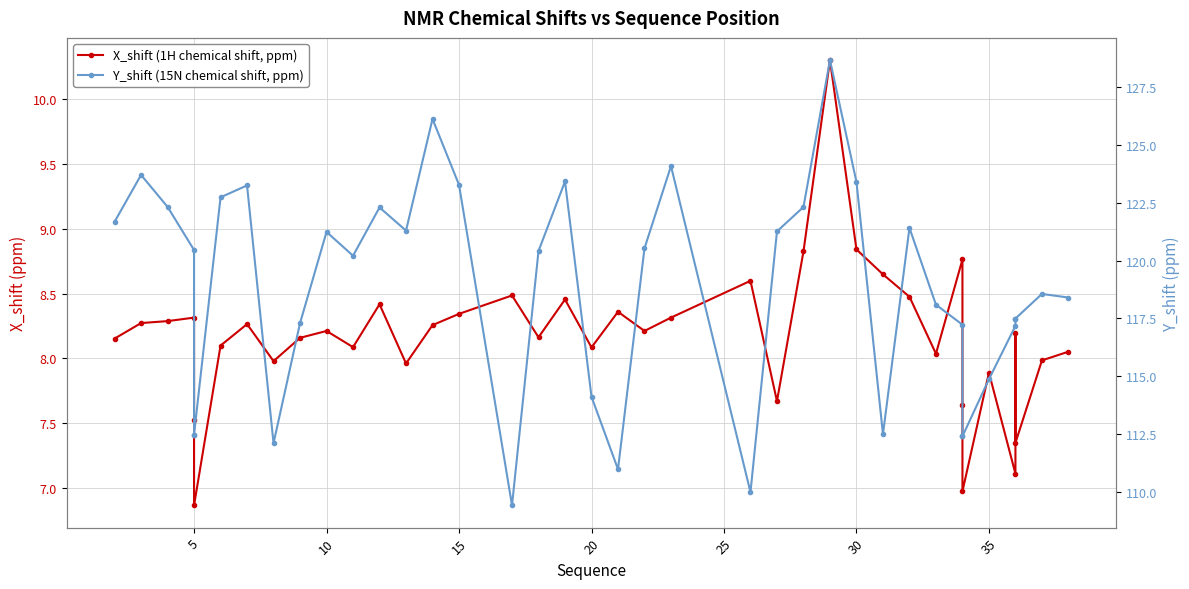

The value of Y_shift (15N chemical shift, ppm) at 30 is 180.7. True or false?

False